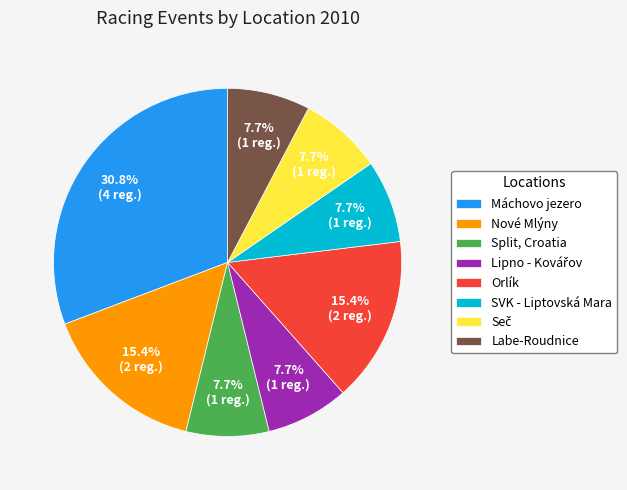

Does any single category account for the majority?

No